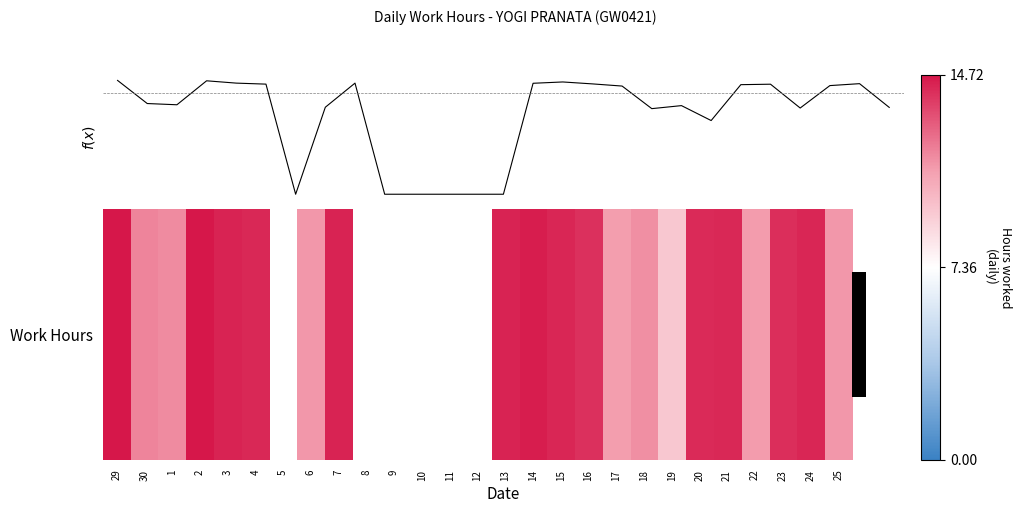

The value at 22 is 6.9. True or false?

False